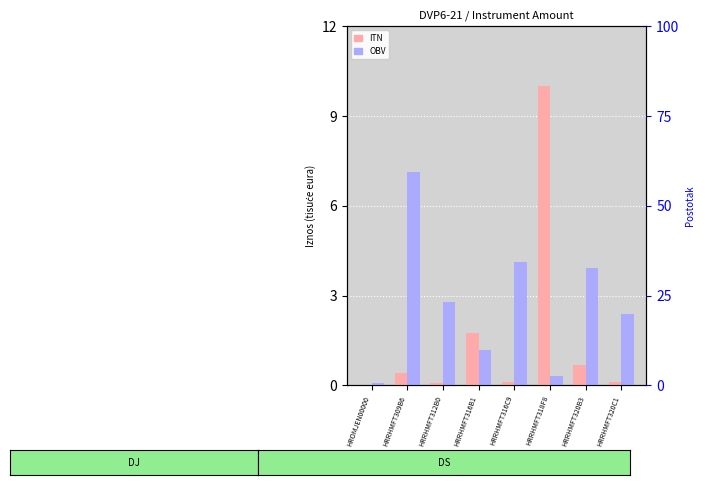

How many bars are there in total?

16